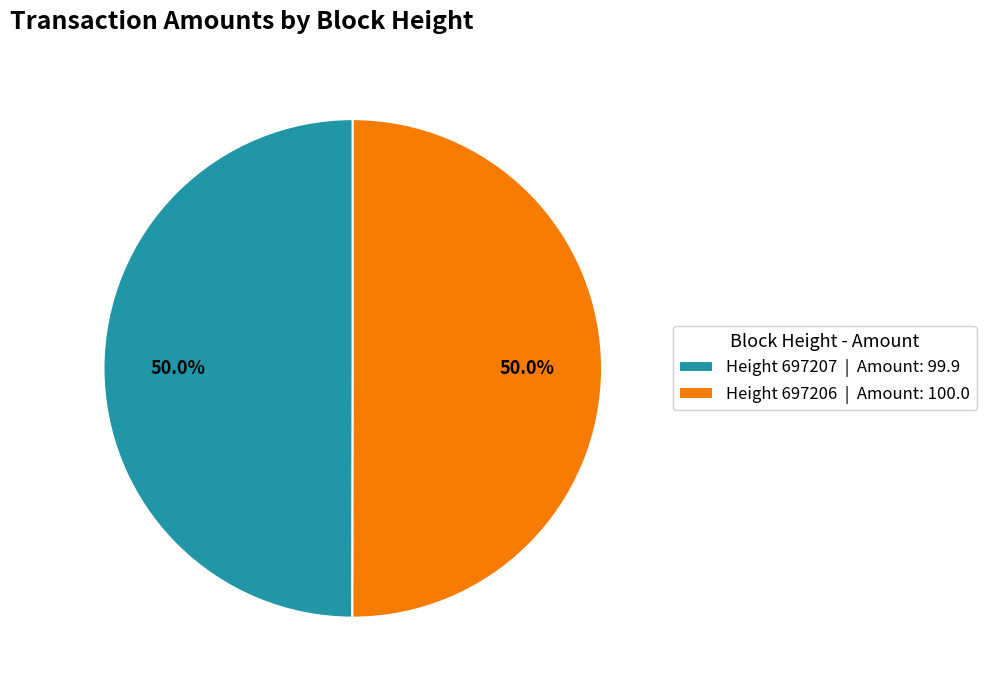

Do Height 697206 | Amount: 100.0 and Height 697207 | Amount: 99.9 together represent more than half of the pie?

Yes